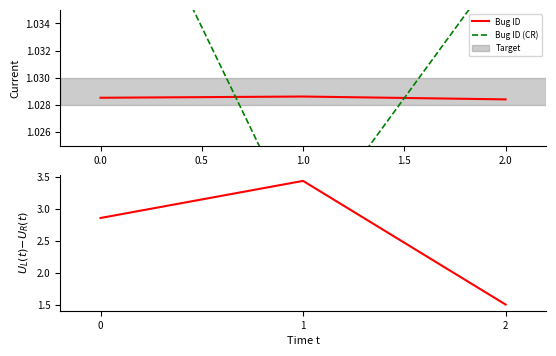

Is it true that Bug ID equals 0.6 at 0.0?

False